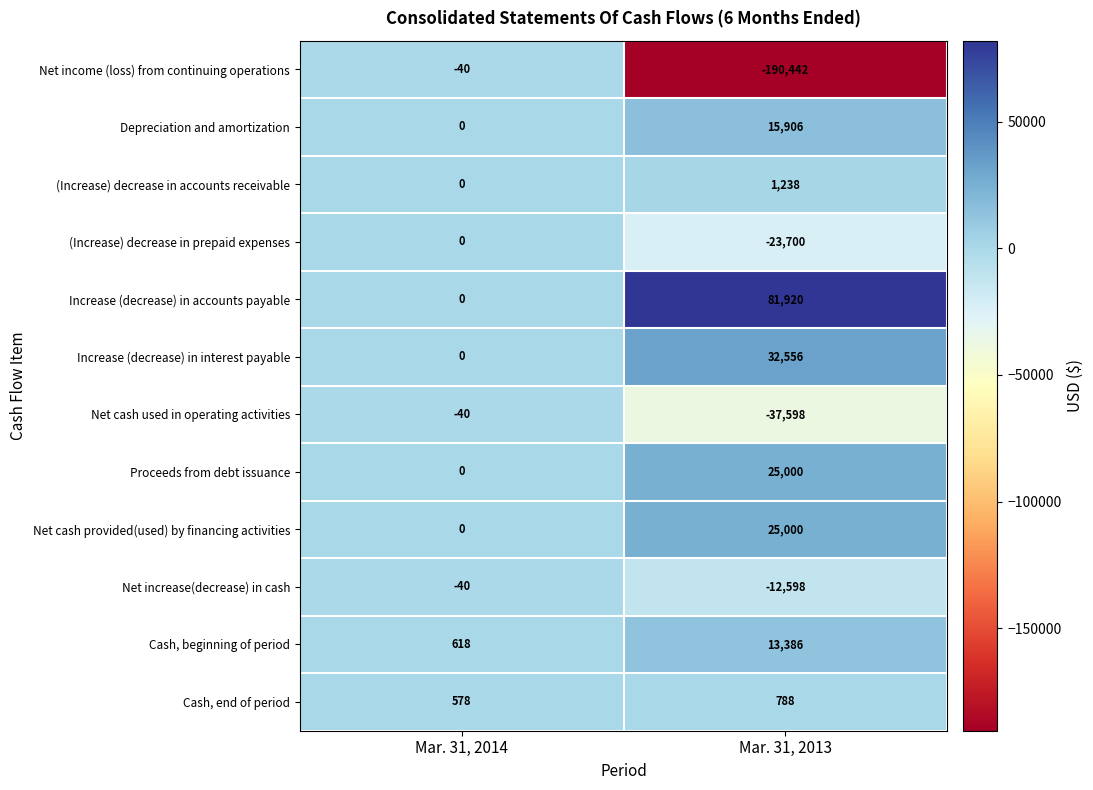

At which category does the chart reach its minimum across all series?

Mar. 31, 2013